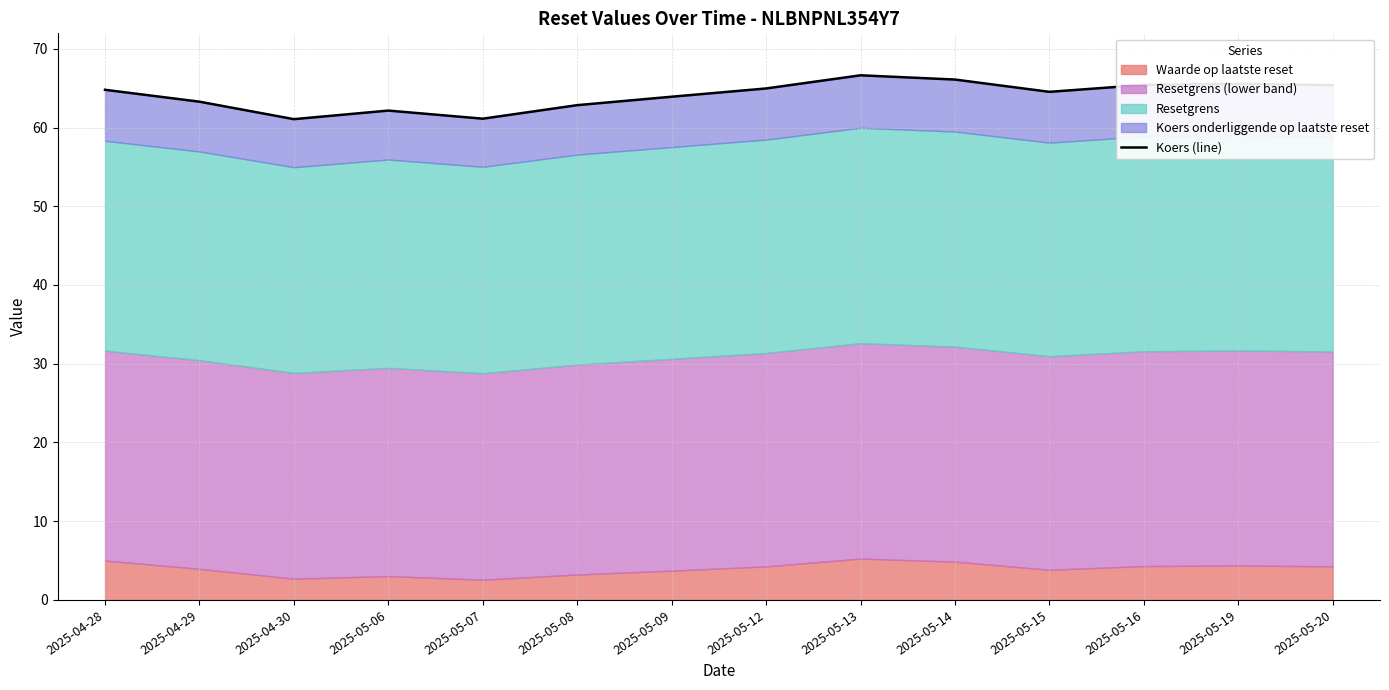

Approximately how many times larger is the value at 2025-05-12 compared to 2025-05-14?

1.0